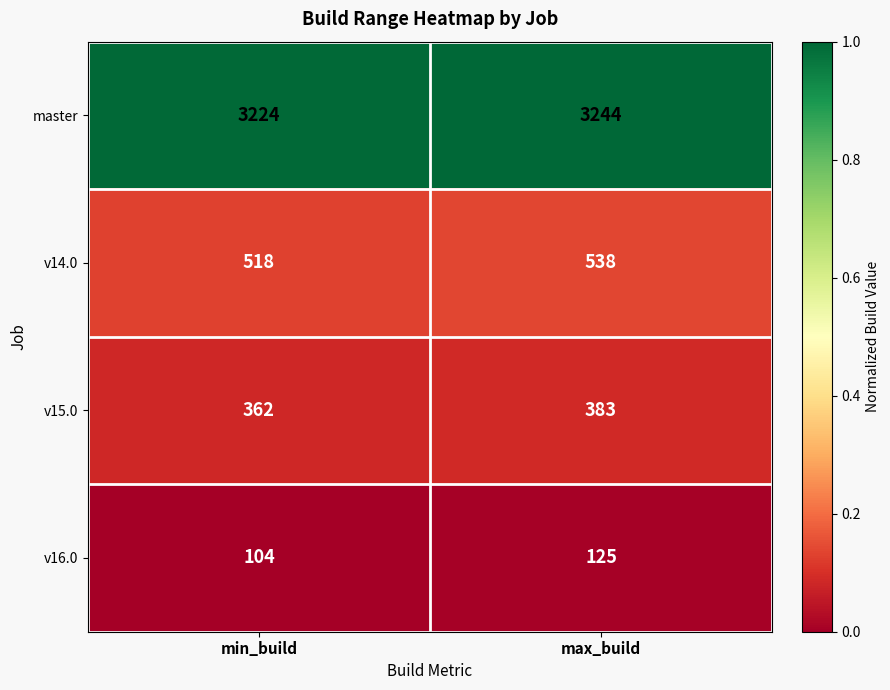

What is the difference between the highest and lowest values at max_build?

3119